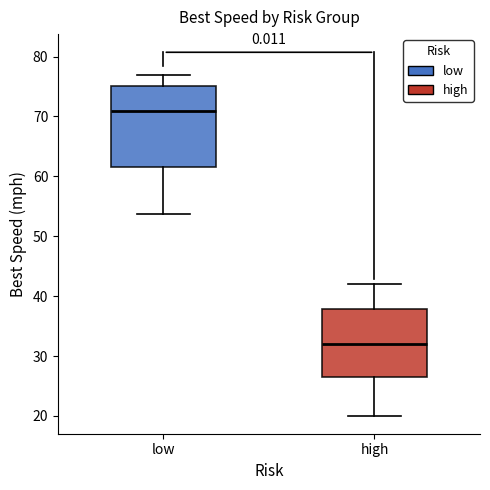

Reading left to right, transcribe this box plot: for each box, give where its median line is, the range the box spans, and where its two whiskers end, as read against the y-axis. The values are not printed on the chart, so give them approximately, as read against the axis.

low: median 71, box 62 to 75, whiskers 54 to 77
high: median 32, box 27 to 38, whiskers 20 to 42